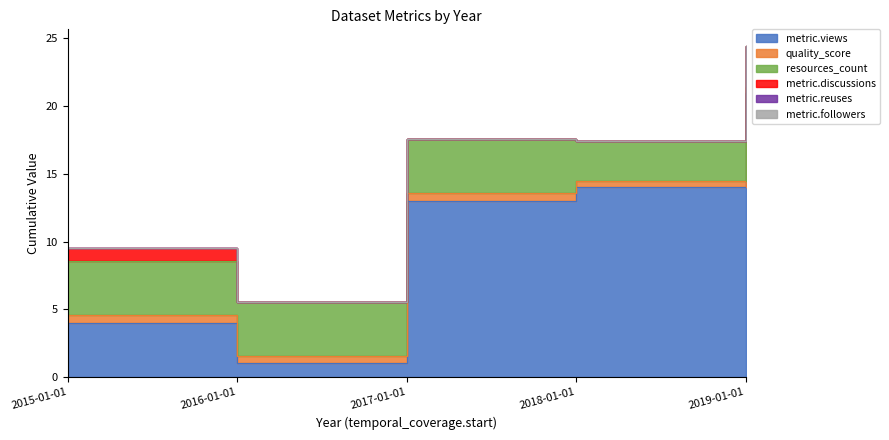

What is the label of the 1st point from the left?

2015-01-01